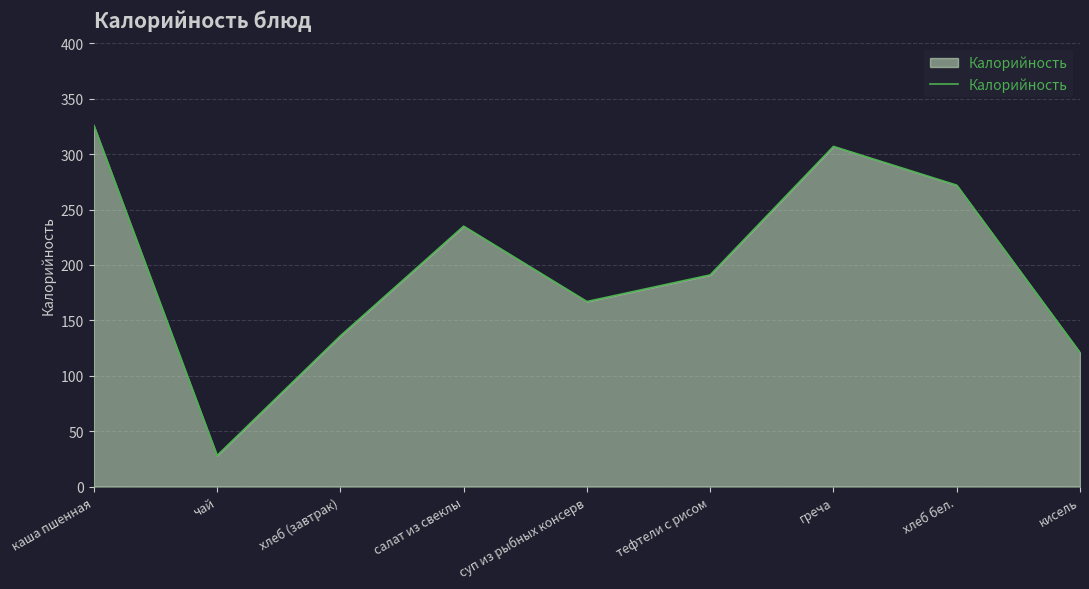

Reading right to left, extract all data points from this chart.

кисель=121	хлеб бел.=272	греча=307	тефтели с рисом=191	суп из рыбных консерв=167	салат из свеклы=235	хлеб (завтрак)=136	чай=28	каша пшенная=326